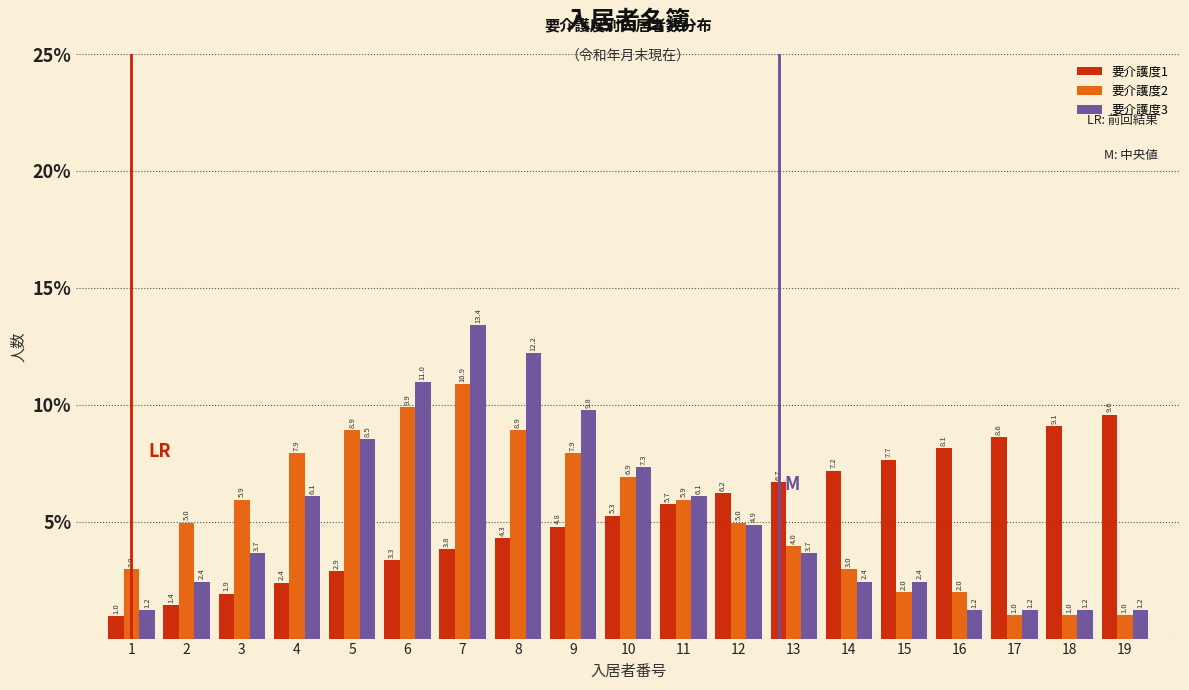

Reading left to right, transcribe all the data shown in this chart.

要介護度1: 1=1.0	2=1.4	3=1.9	4=2.4	5=2.9	6=3.3	7=3.8	8=4.3	9=4.8	10=5.3	11=5.7	12=6.2	13=6.7	14=7.2	15=7.7	16=8.1	17=8.6	18=9.1	19=9.6
要介護度2: 1=3.0	2=5.0	3=5.9	4=7.9	5=8.9	6=9.9	7=10.9	8=8.9	9=7.9	10=6.9	11=5.9	12=5.0	13=4.0	14=3.0	15=2.0	16=2.0	17=1.0	18=1.0	19=1.0
要介護度3: 1=1.2	2=2.4	3=3.7	4=6.1	5=8.5	6=11.0	7=13.4	8=12.2	9=9.8	10=7.3	11=6.1	12=4.9	13=3.7	14=2.4	15=2.4	16=1.2	17=1.2	18=1.2	19=1.2